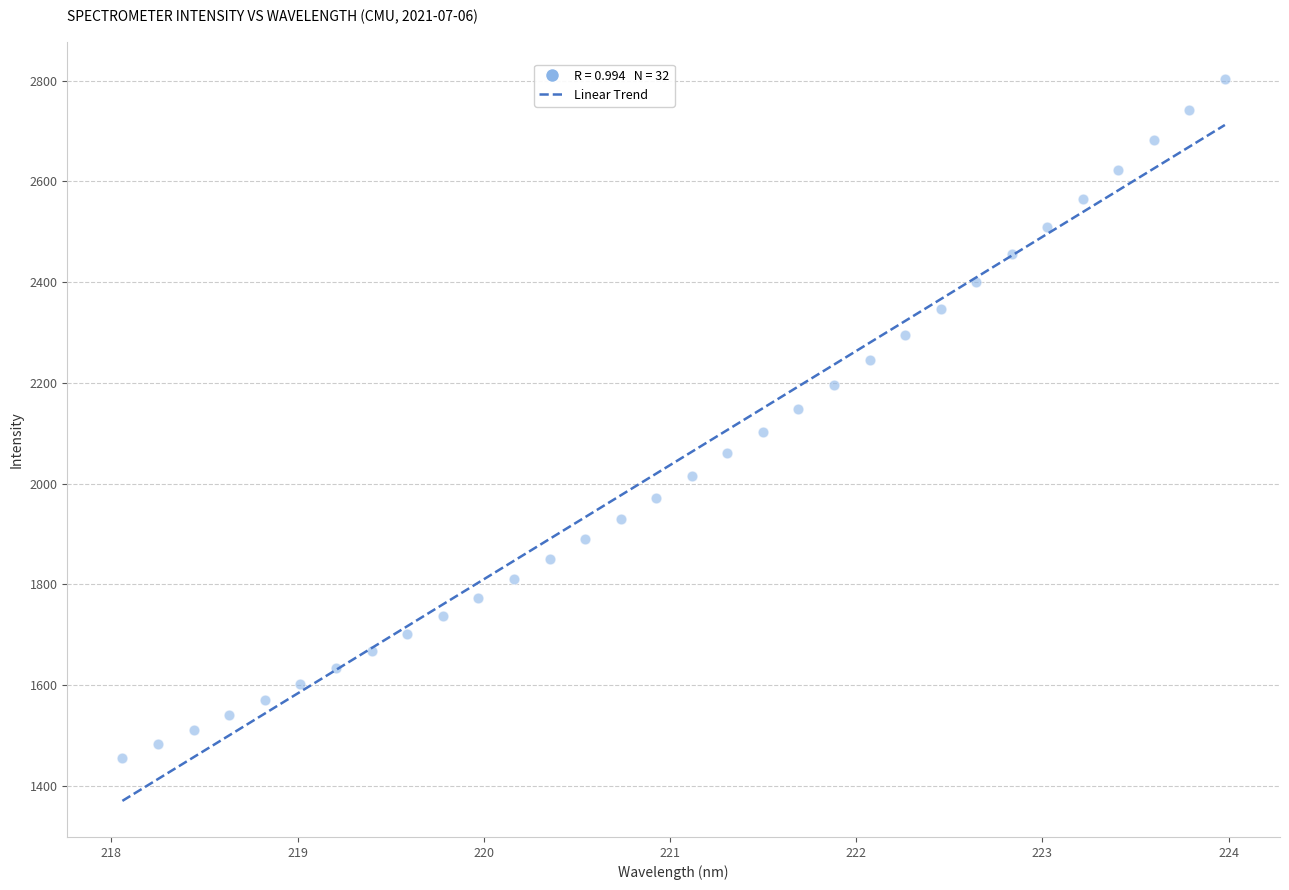

What is the range of Y values (max minus min)?

1348.8